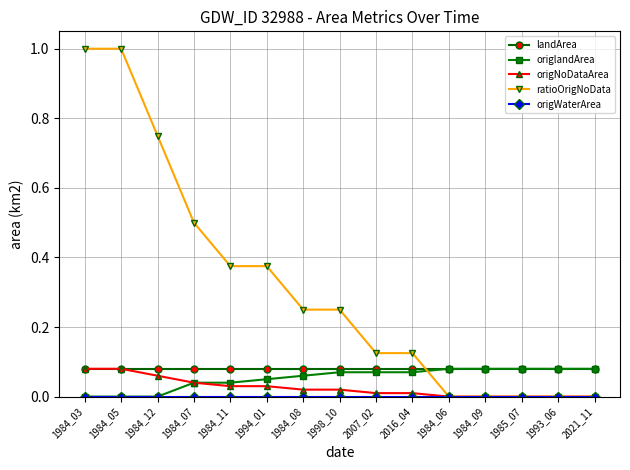

The value of ratioOrigNoData at 1984_07 is 0.1. True or false?

False